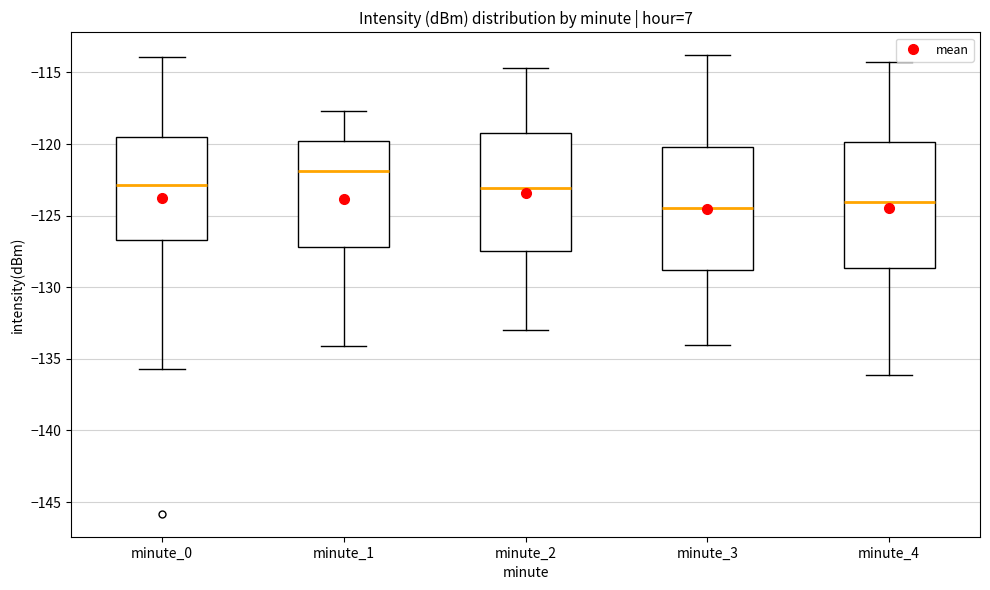

Where does the lower whisker of the box for minute_2 end on the y-axis? The values are not printed on the chart, so give them approximately, as read against the axis.

-133.0